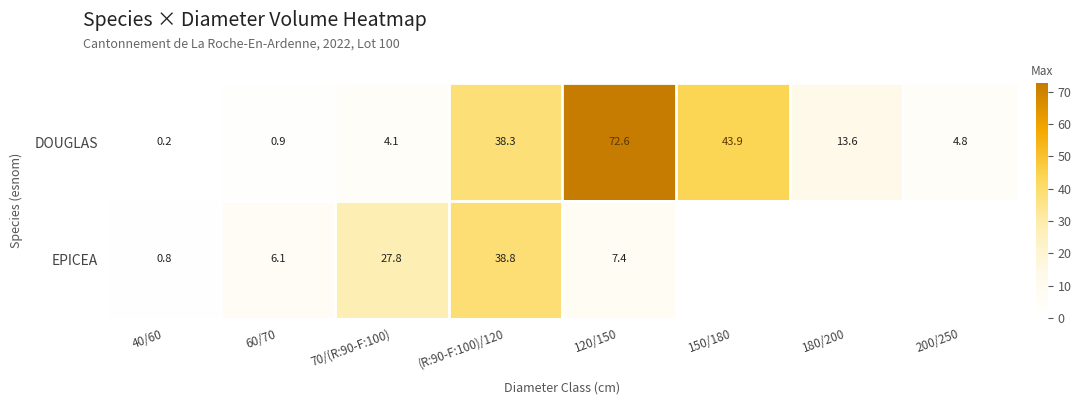

What is the spread (max minus min) of values at 200/250?

4.8